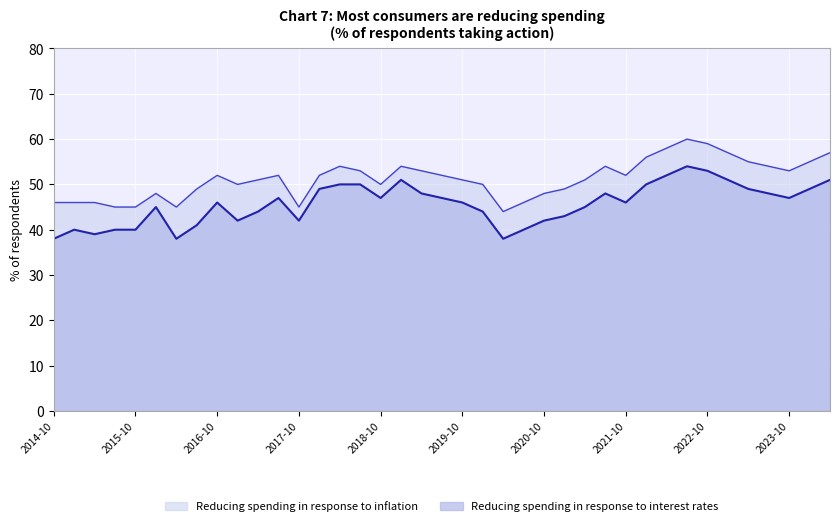

What is the minimum value for Reducing spending in response to interest rates?

38